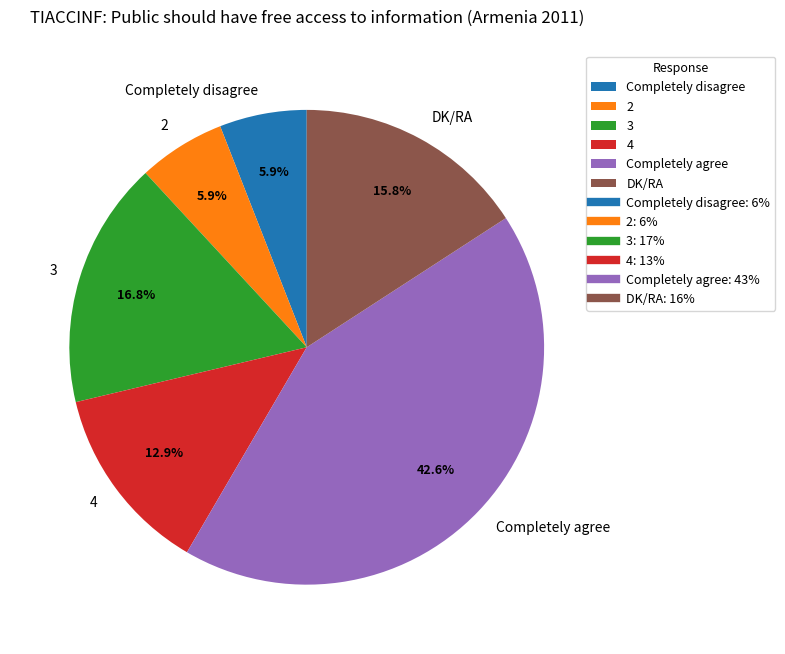

Which slice is the largest?

Completely agree